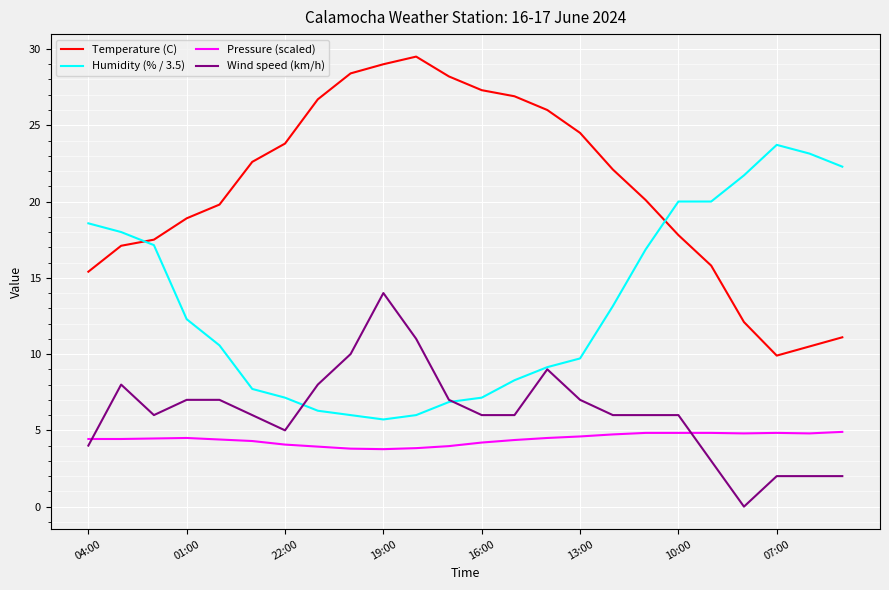

True or false: Pressure (scaled) and Temperature (C) intersect in this chart.

False